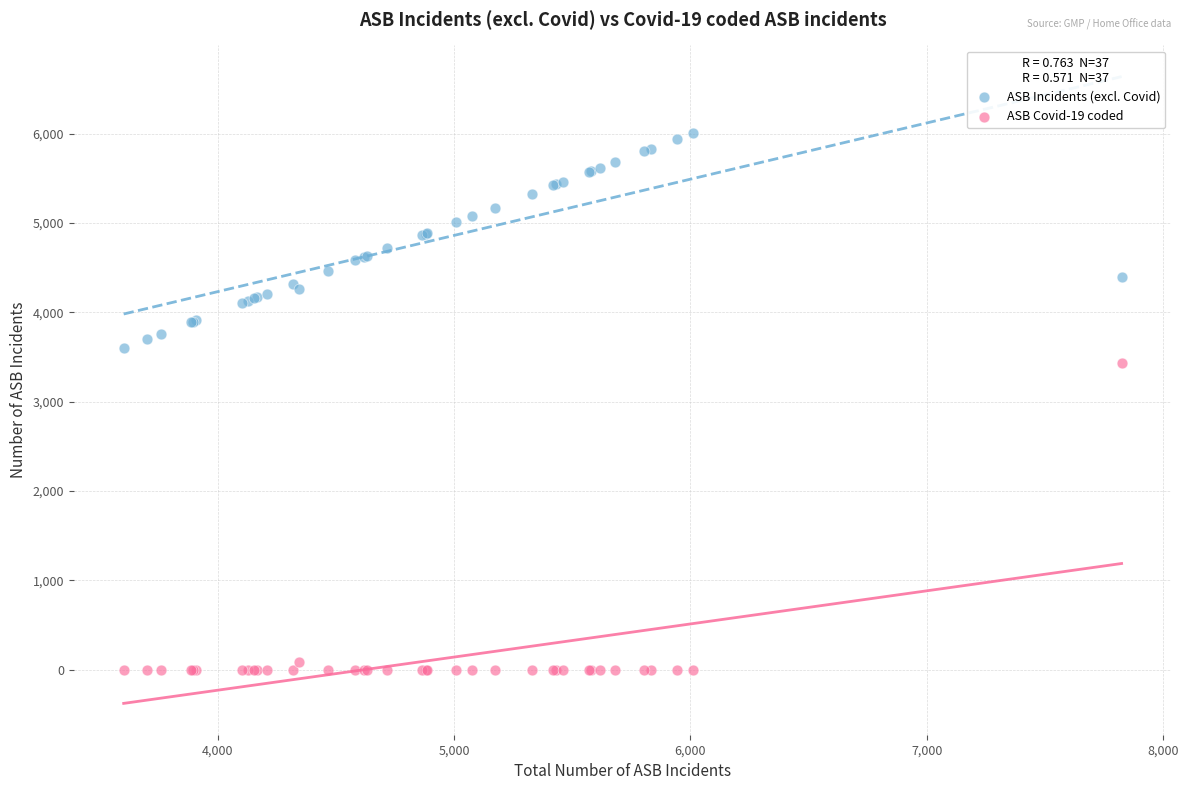

Which series contains the lowest Y value?

ASB Covid-19 coded